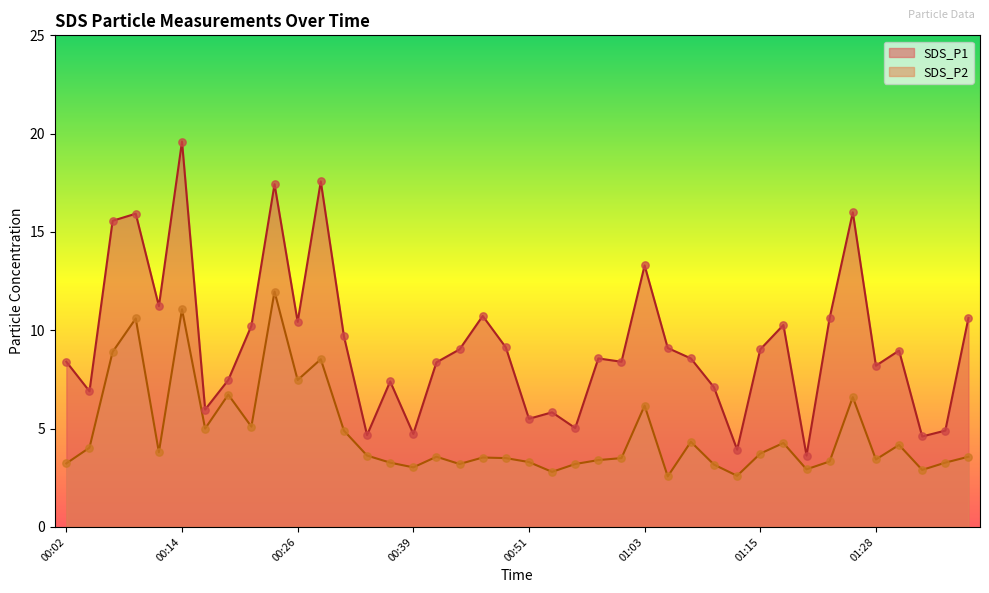

What is the total value across all series at 00:11?

15.0